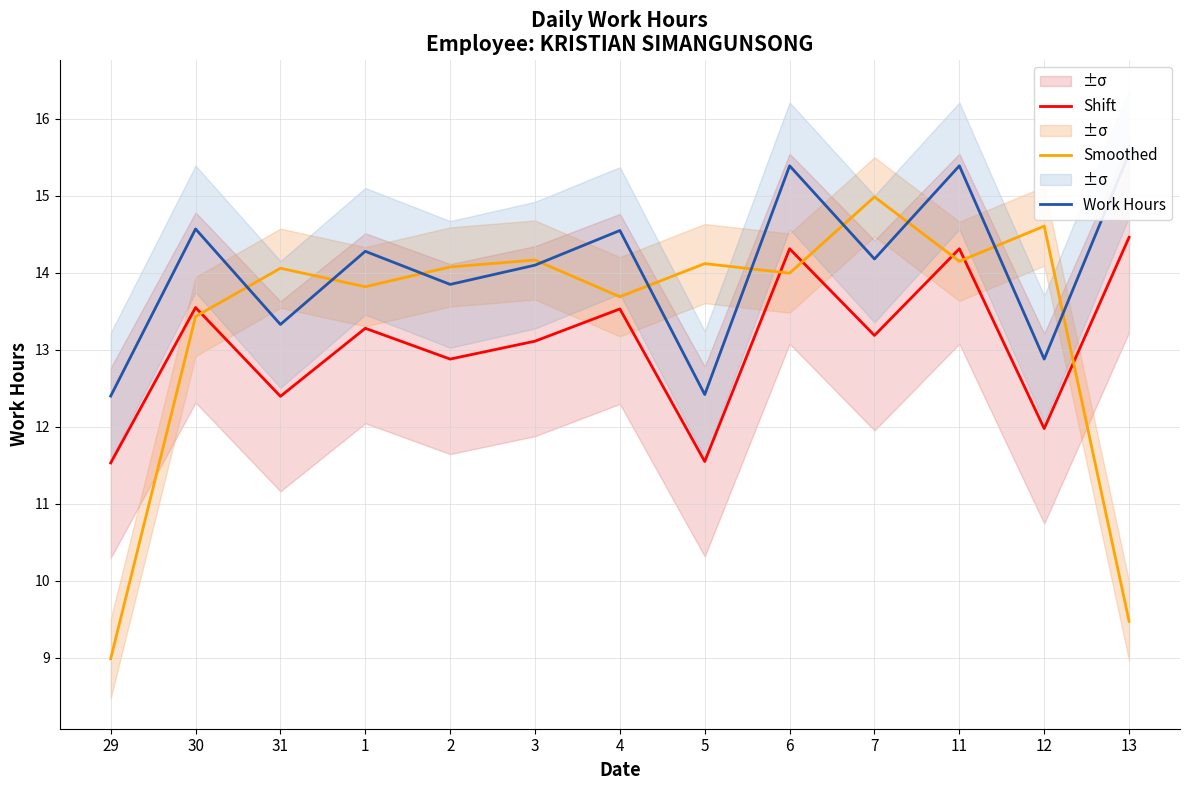

How many values in the Work Hours series exceed 14?

8